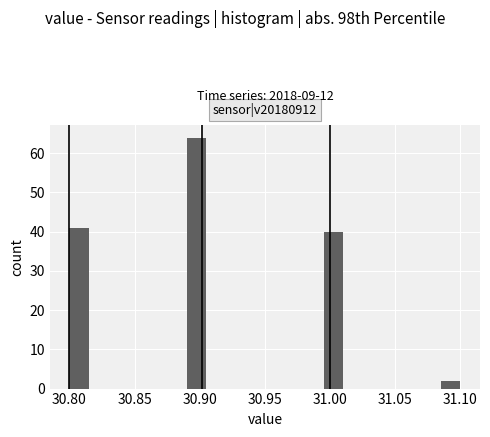

Around what value on the x-axis is the tallest bar? Give the approximate position of its centre, as read against the axis.

30.900